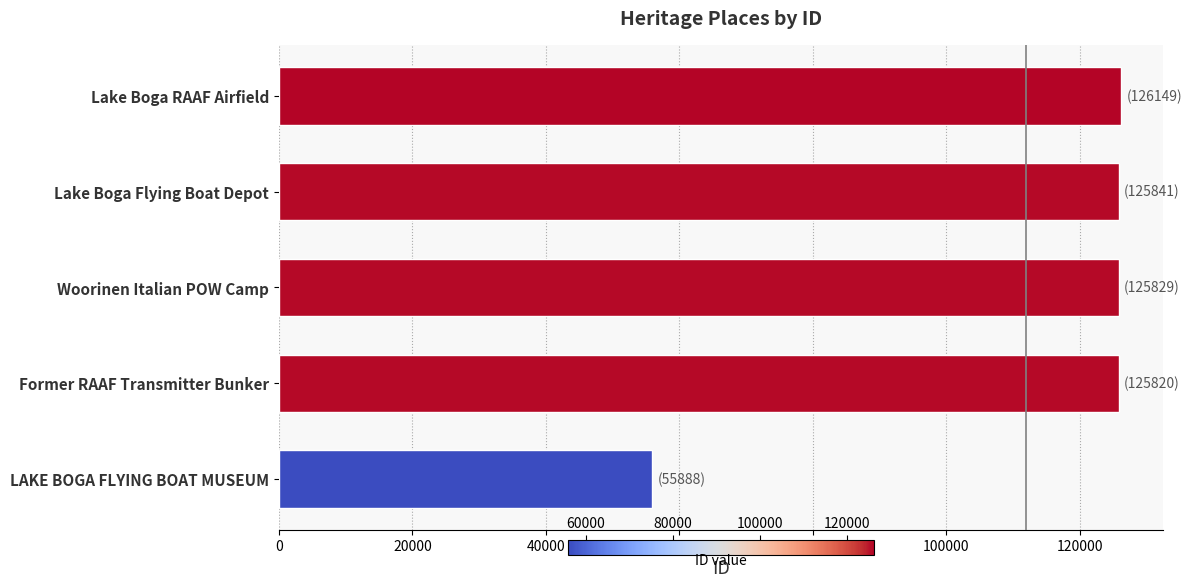

What is the difference between the maximum and minimum values?

70261